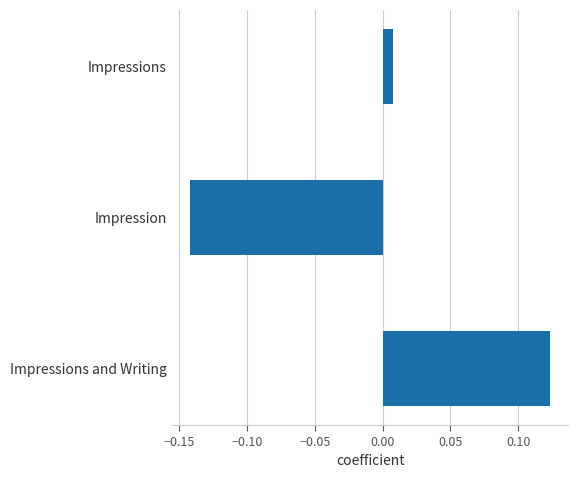

Rank the categories by value from highest to lowest.

Impressions and Writing, Impressions, Impression